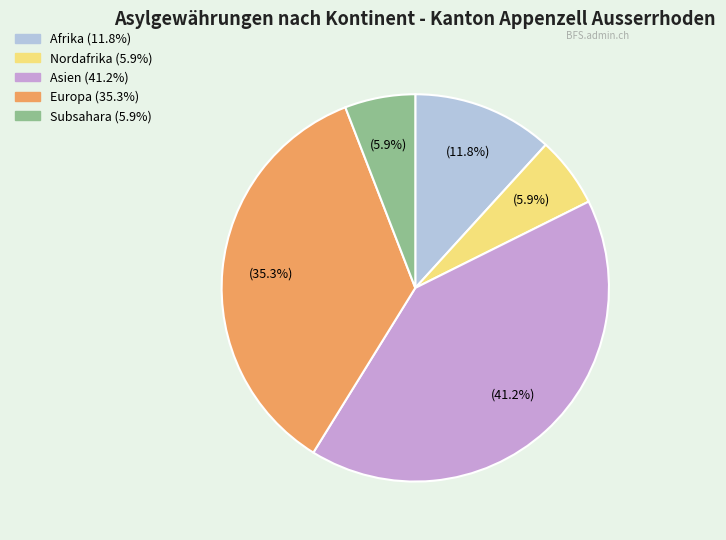

How many segments does this pie chart have?

5